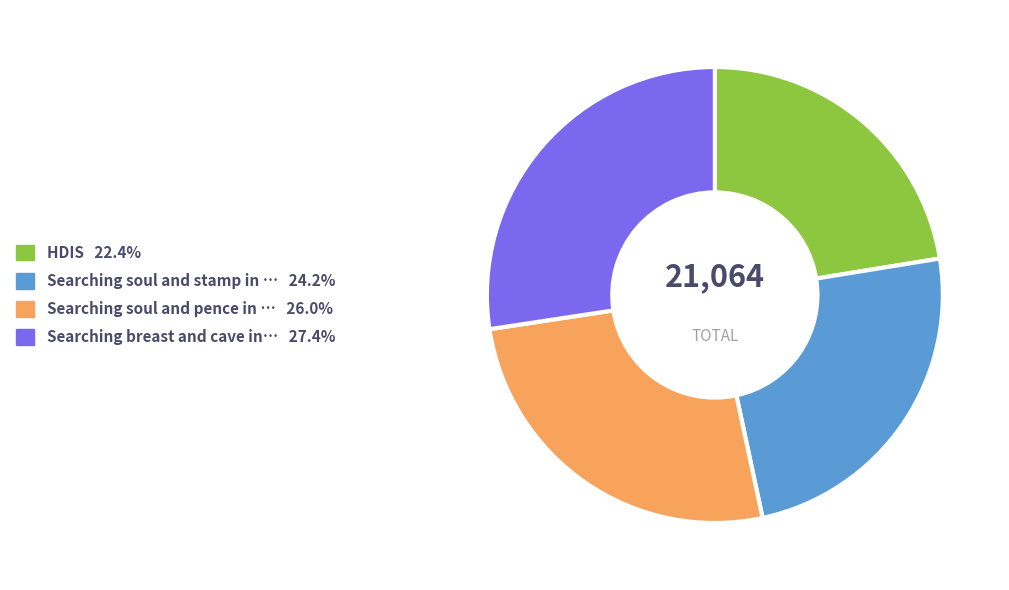

Is there a majority slice in this chart?

No